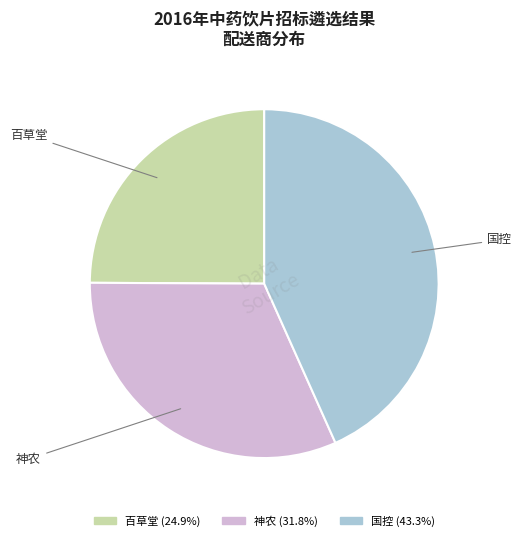

Is it true that 神农 is 19% of the pie?

False